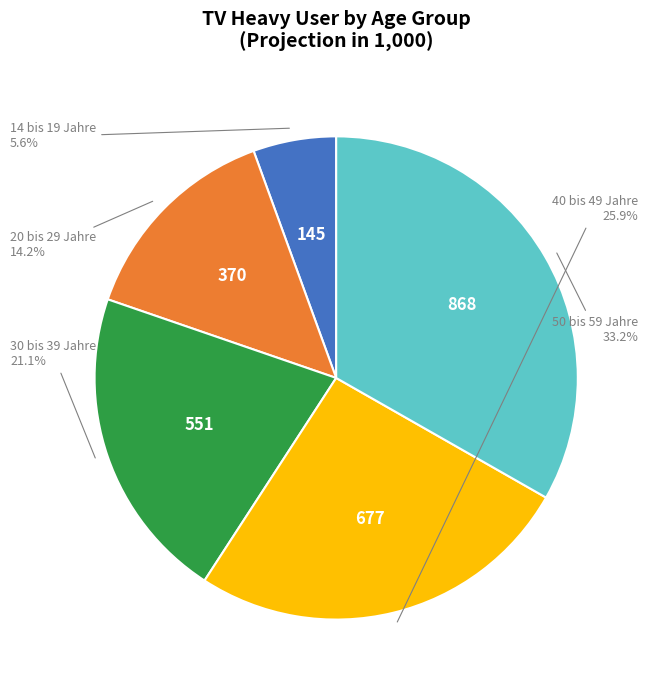

Rank the categories by value from lowest to highest.

14 bis 19 Jahre, 20 bis 29 Jahre, 30 bis 39 Jahre, 40 bis 49 Jahre, 50 bis 59 Jahre